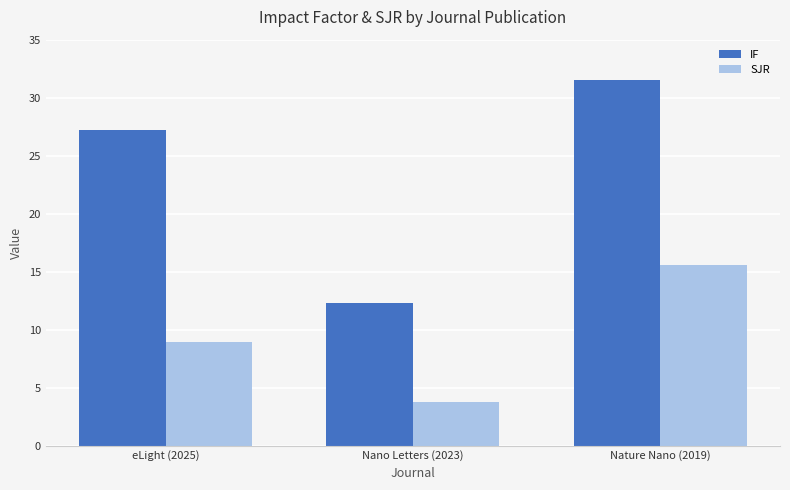

At how many categories does at least one series exceed 7?

3